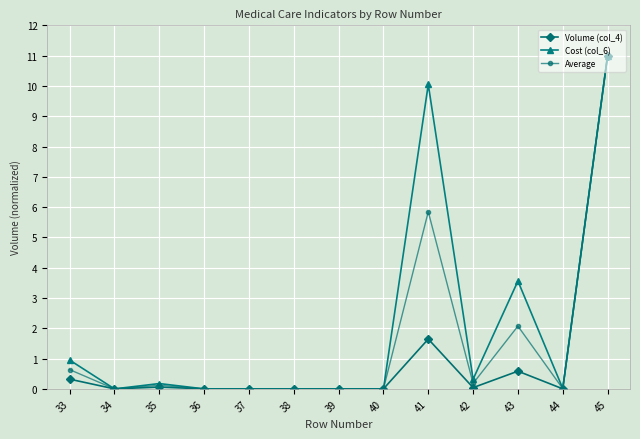

What is the difference between the maximum and second lowest values in the Cost (col_6) series?

11.0